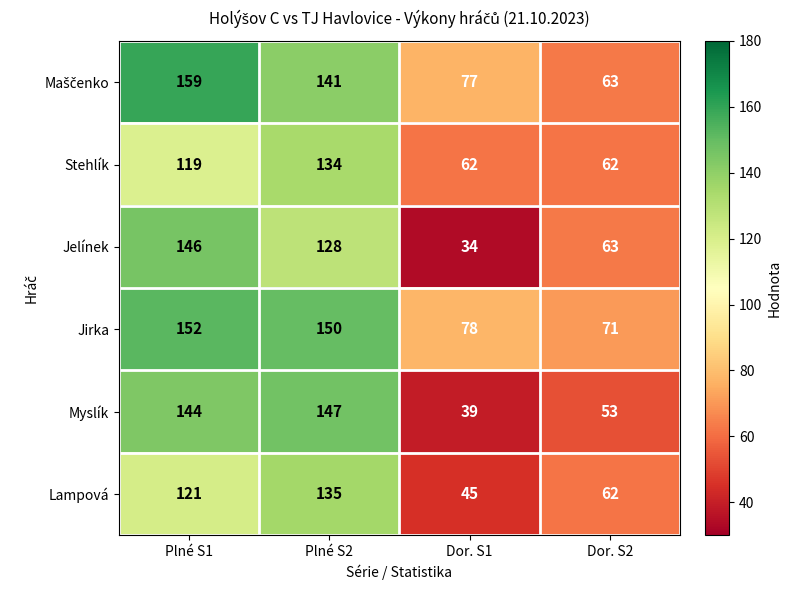

List the labels in order of Jirka value, smallest first.

Dor. S2, Dor. S1, Plné S2, Plné S1